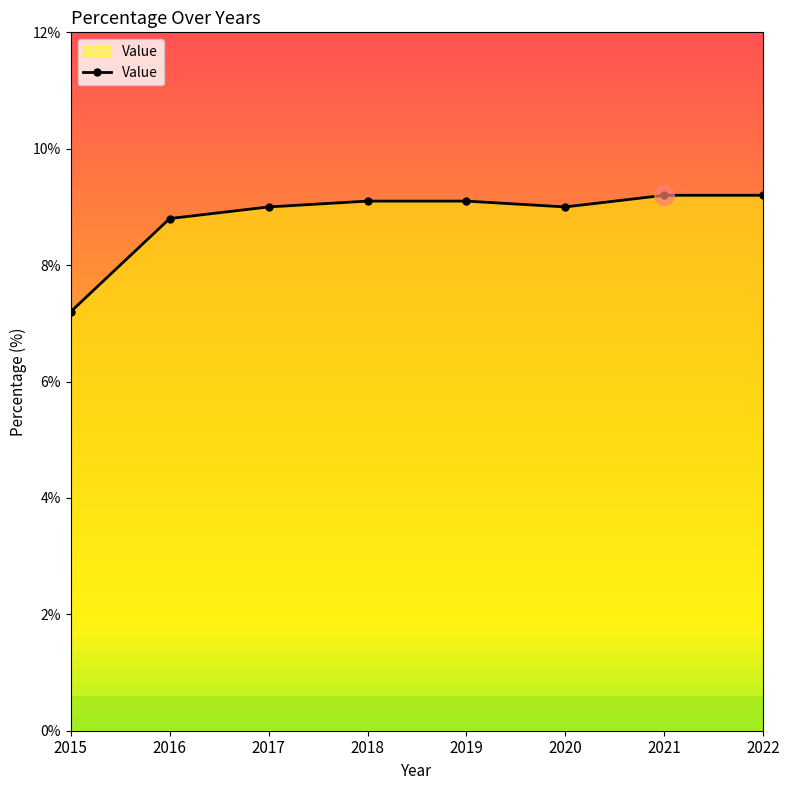

Reading right to left, list all the values displayed in this chart.

9.2	9.2	9.0	9.1	9.1	9.0	8.8	7.2